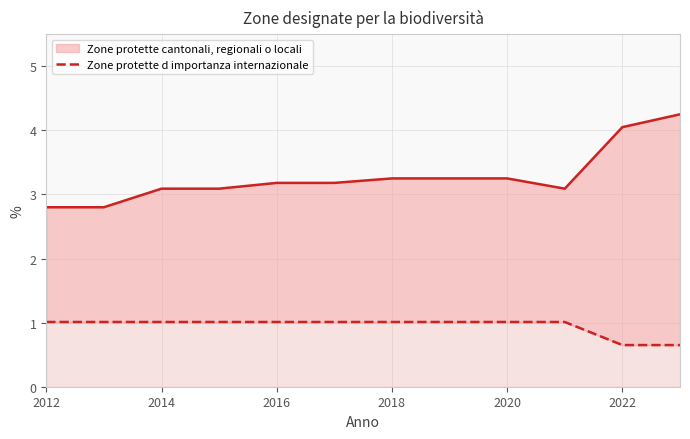

The Zone protette cantonali, regionali o locali (line) series shows 4.0 at 2022. True or false?

True